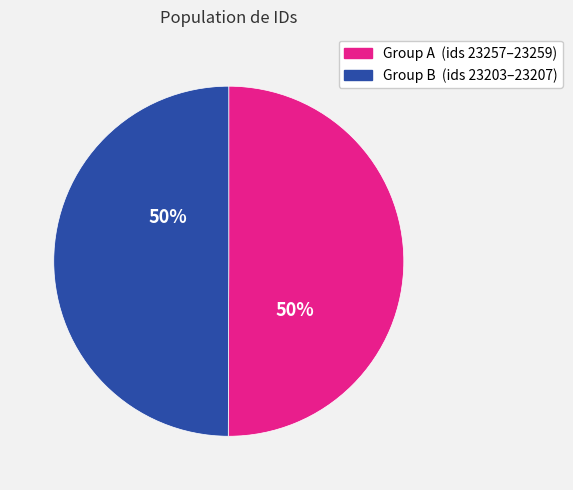

How many slices are in this pie chart?

2